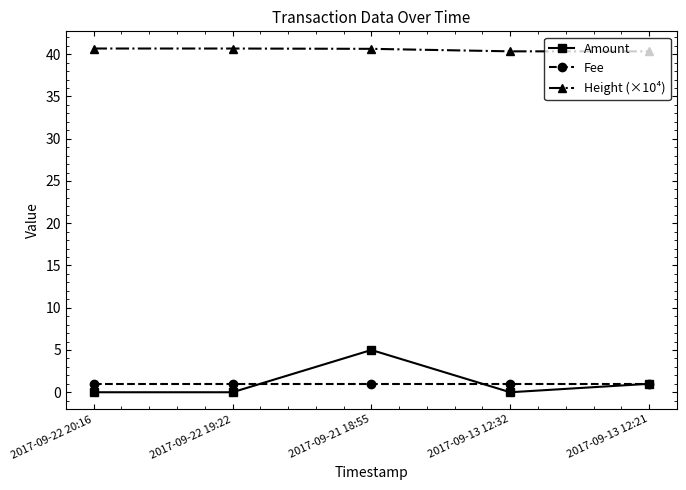

What is the difference between the maximum and minimum values in the Amount series?

5.0